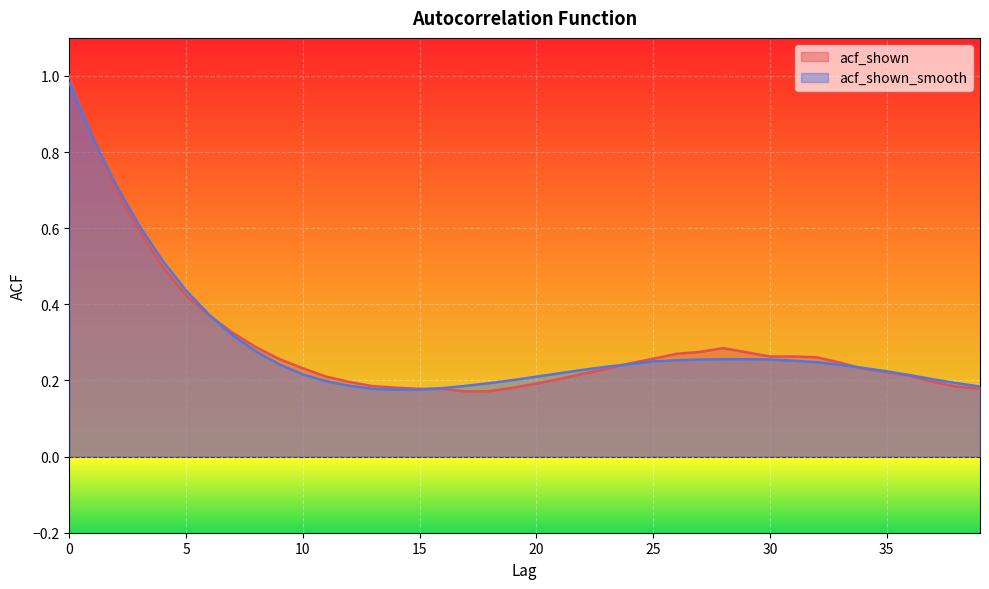

List the series in order of their peak value, lowest first.

acf_shown_smooth, acf_shown